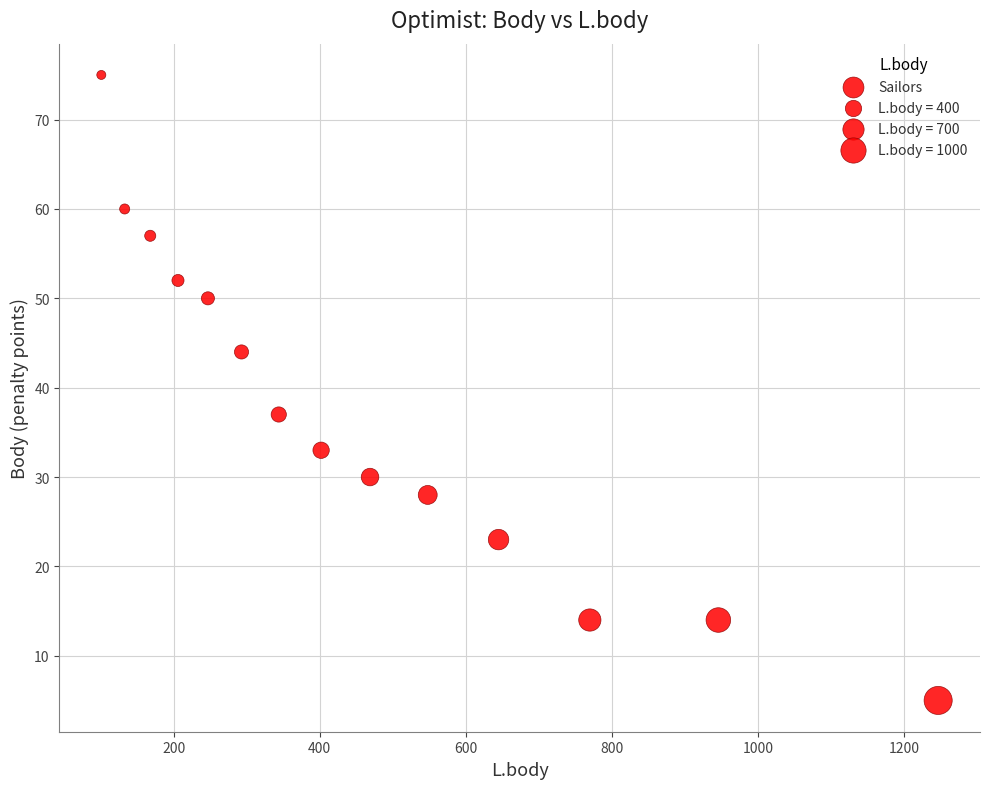

What is the range of Y values (max minus min)?

70